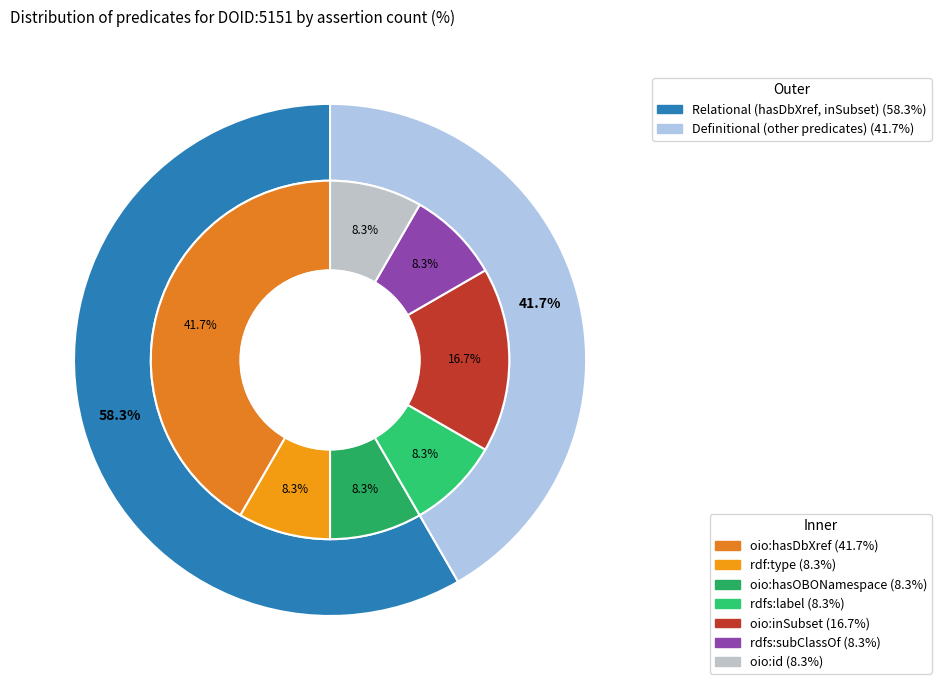

What percentage is the oio:hasOBONamespace slice, to the nearest percent?

8%